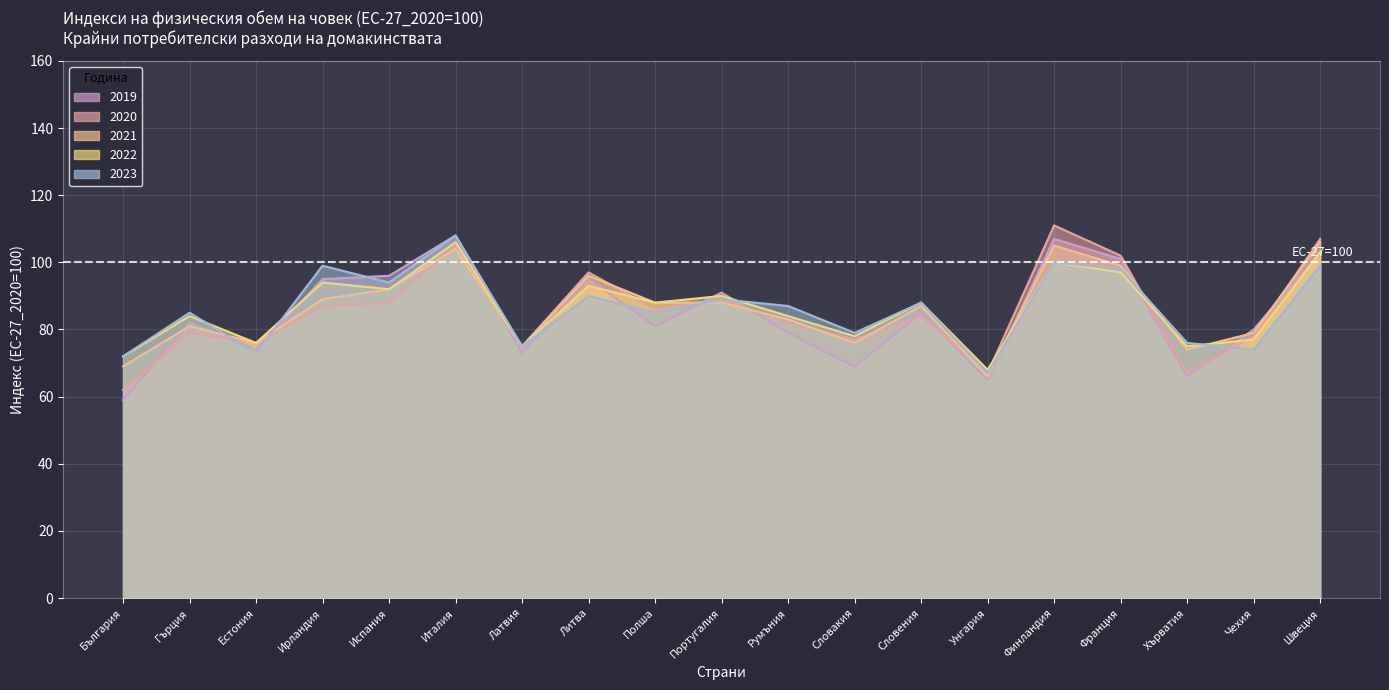

What are all the series names shown in the legend?

2019, 2020, 2021, 2022, 2023